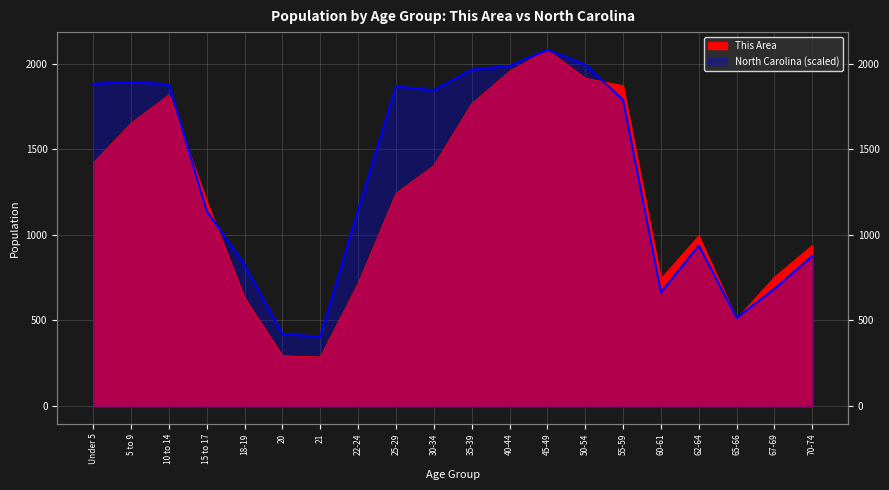

What is the difference between the North Carolina values at 50-54 and 10 to 14?

115.5